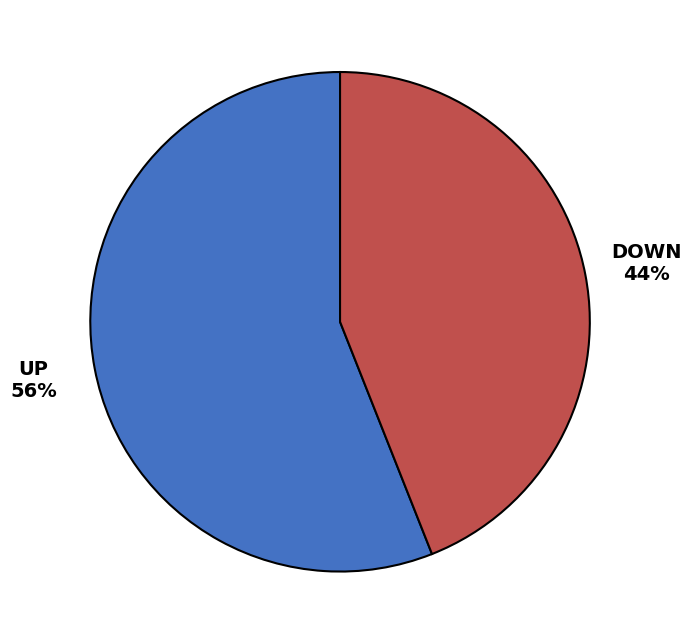

To the nearest percent, what is the average slice percentage?

50%